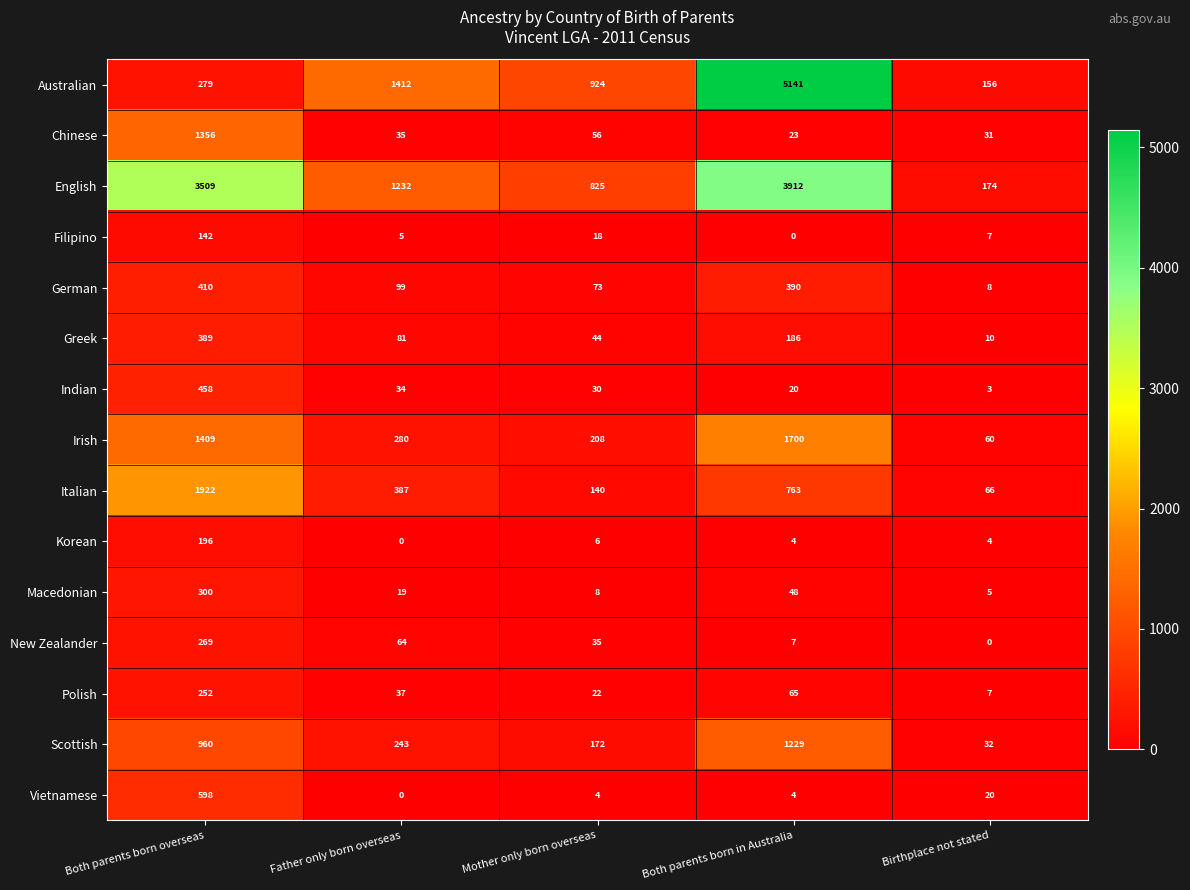

How many distinct data groups are displayed?

15